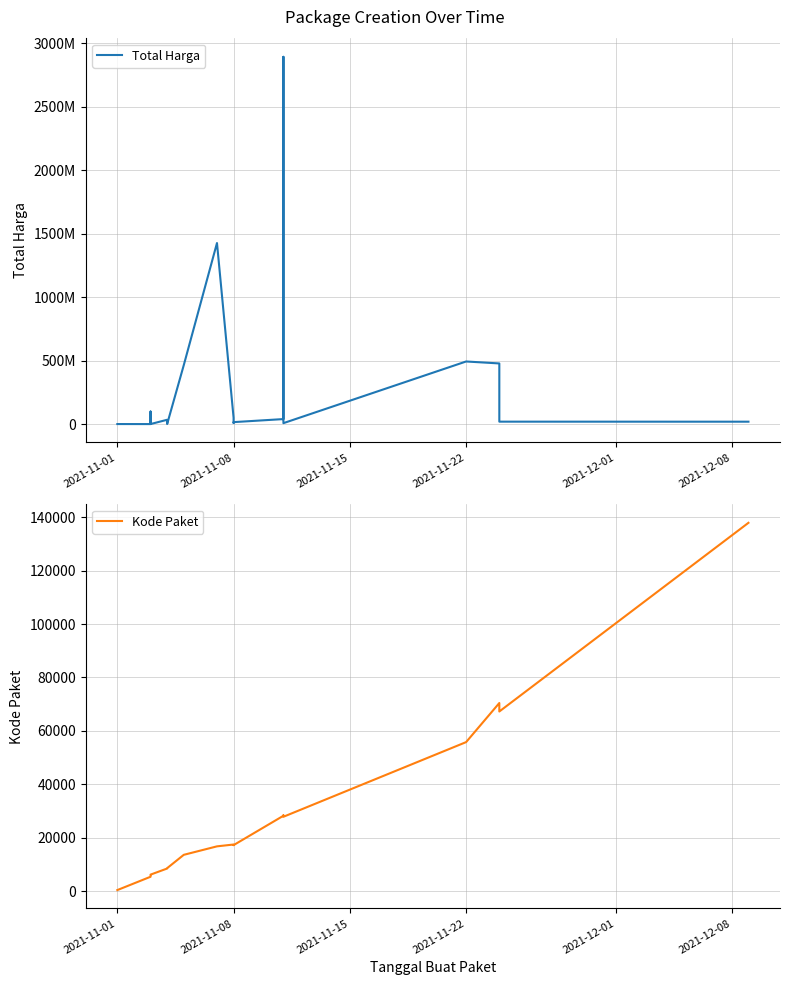

In Kode Paket, how many points are lower than both neighbors (excluding endpoints)?

3